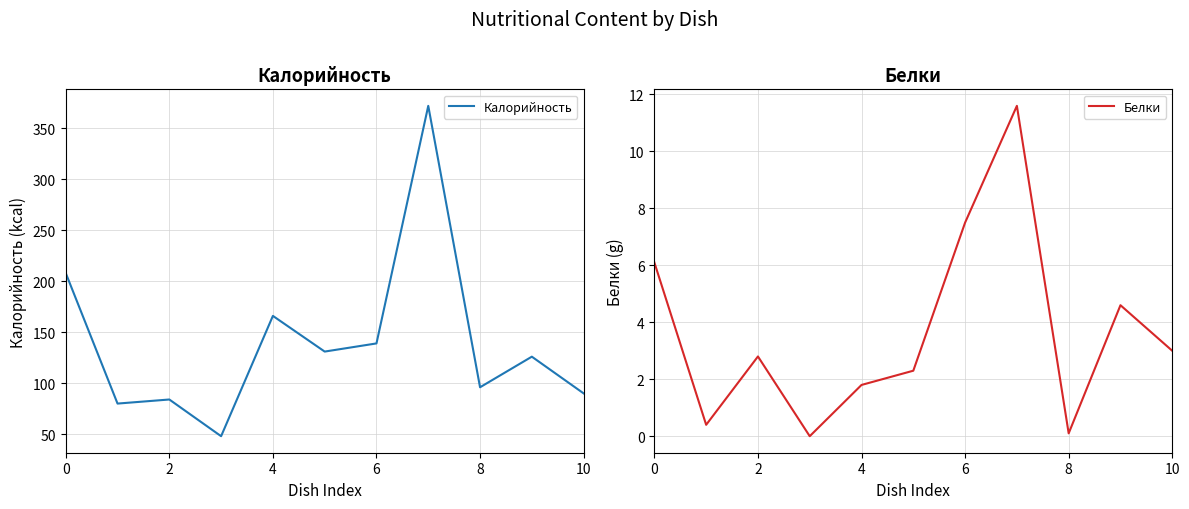

What is the minimum value for Калорийность?

48